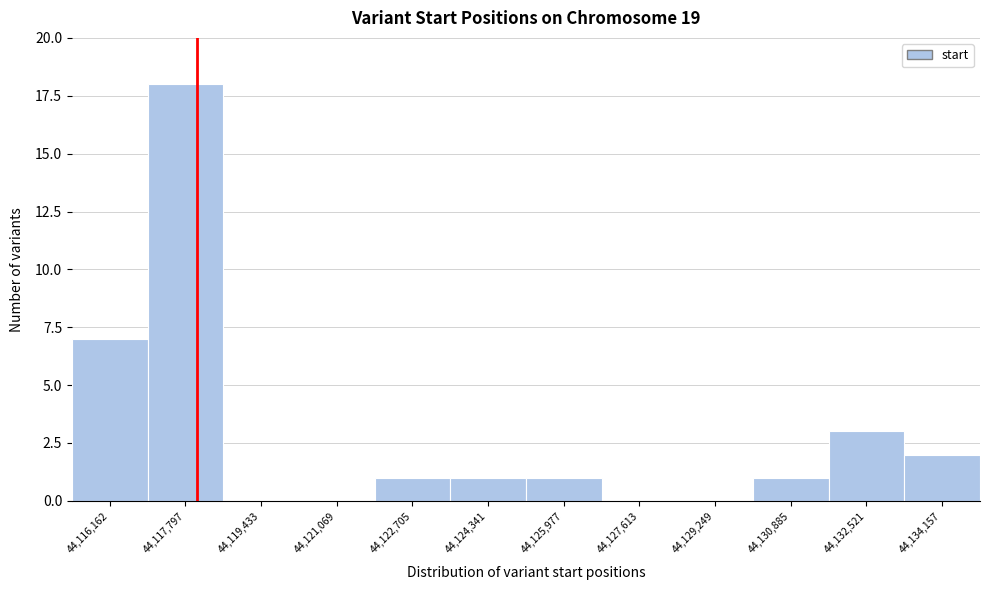

Reading left to right, extract all data points from this chart.

44,116,162=7	44,117,797=18	44,119,433=0	44,121,069=0	44,122,705=1	44,124,341=1	44,125,977=1	44,127,613=0	44,129,249=0	44,130,885=1	44,132,521=3	44,134,157=2